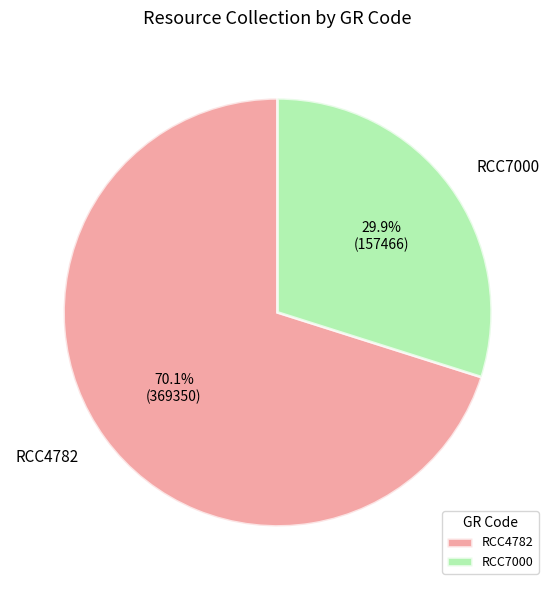

To the nearest percent, what percentage of the pie is RCC4782?

70%